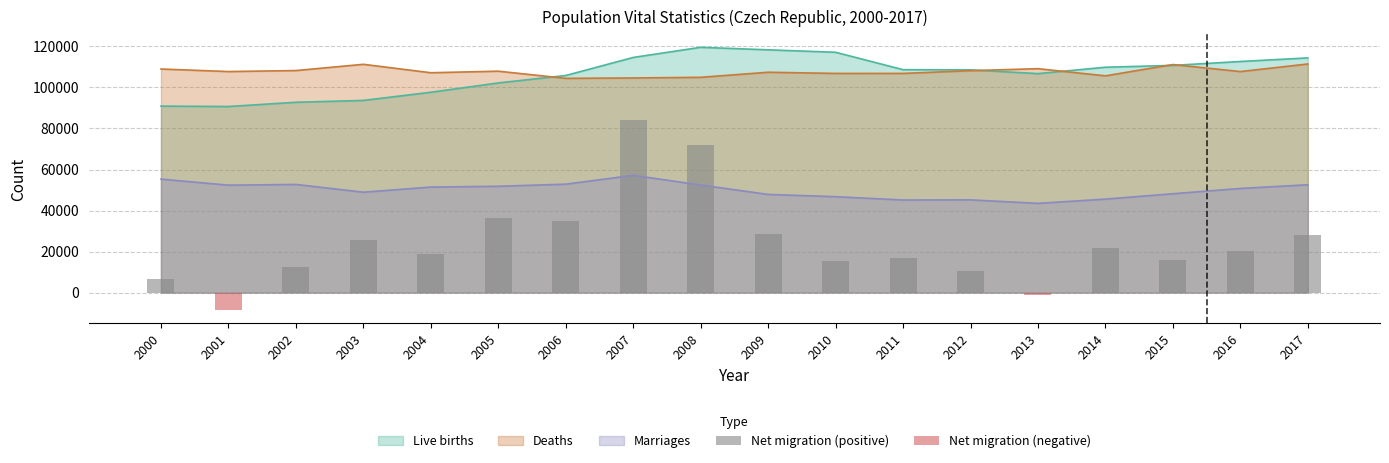

What is the average value of the Net migration (negative) series?

-547